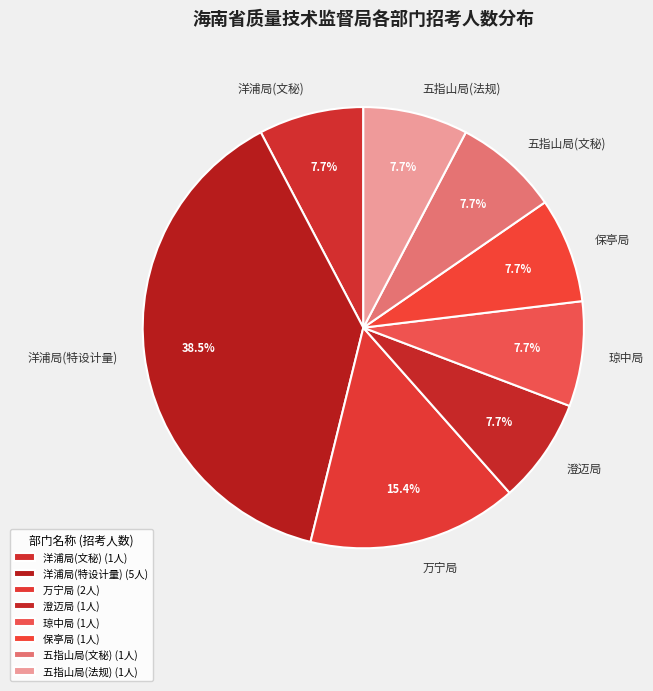

Count the number of slices in the pie.

8